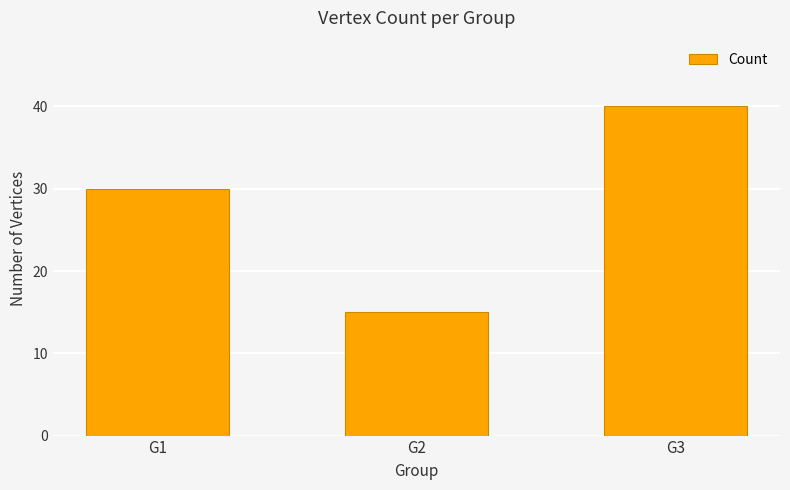

What is the minimum value shown in the chart?

15